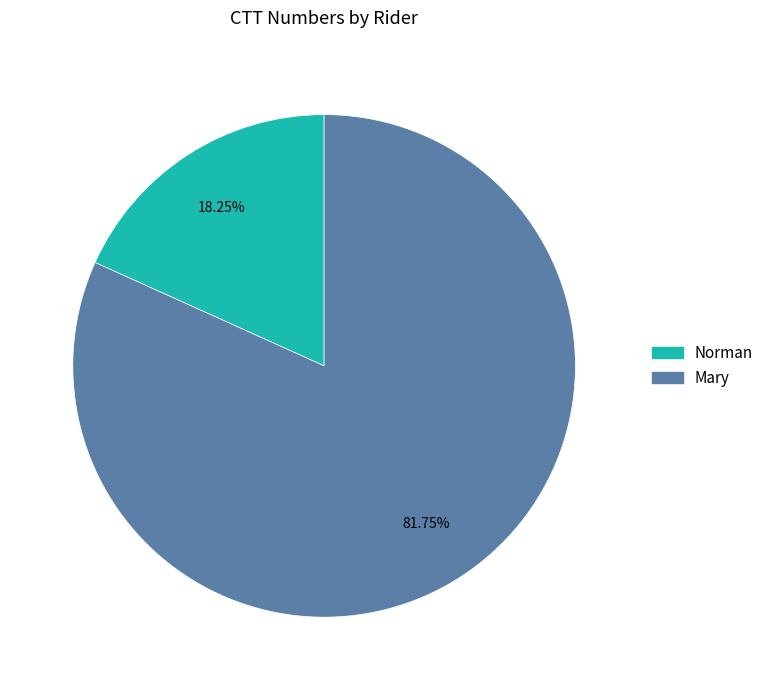

Which category has the smallest portion of the pie?

Norman